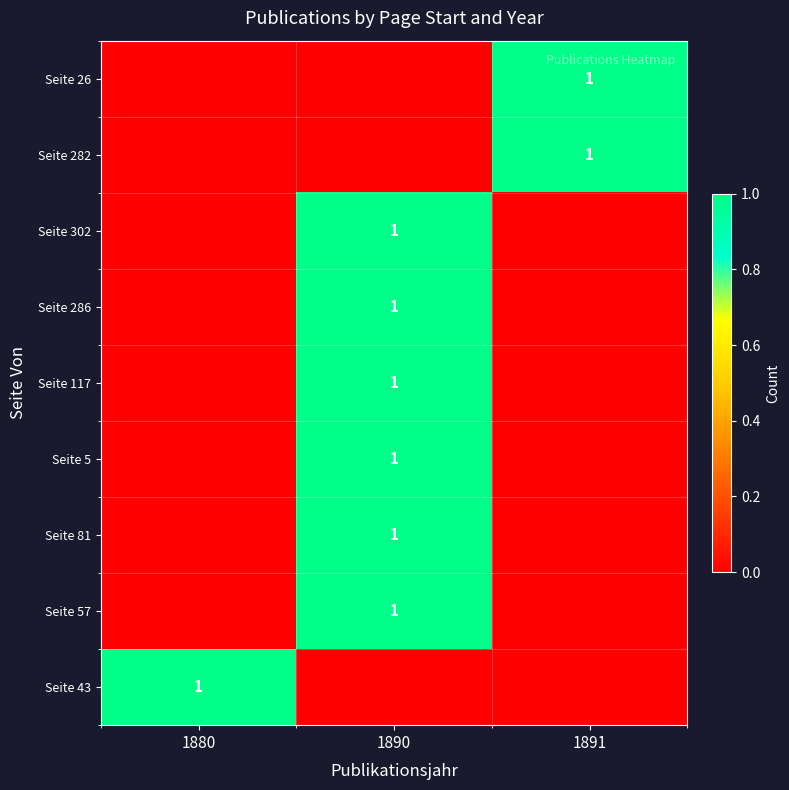

The value of Seite 26 at 1891 is 2. True or false?

False